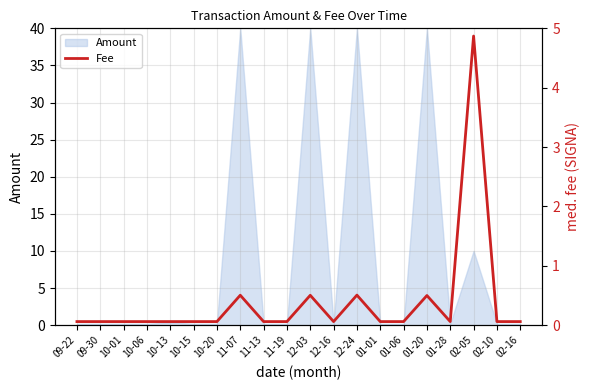

What position from the right is 02-05?

3